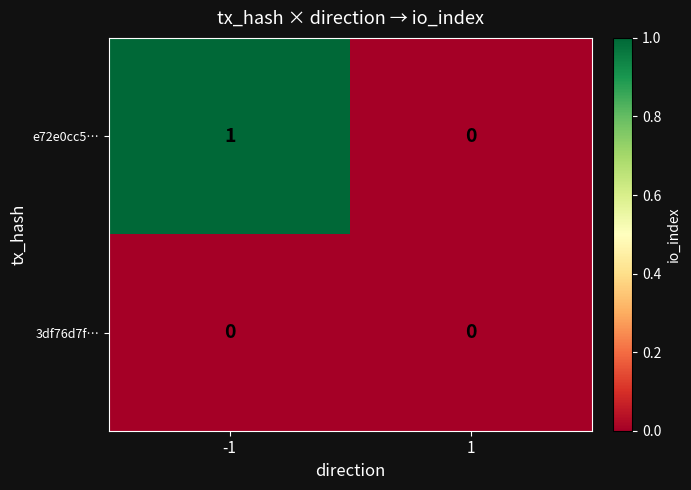

Reading left to right, list all the values displayed in this chart.

e72e0cc5…: 1	0
3df76d7f…: 0	0